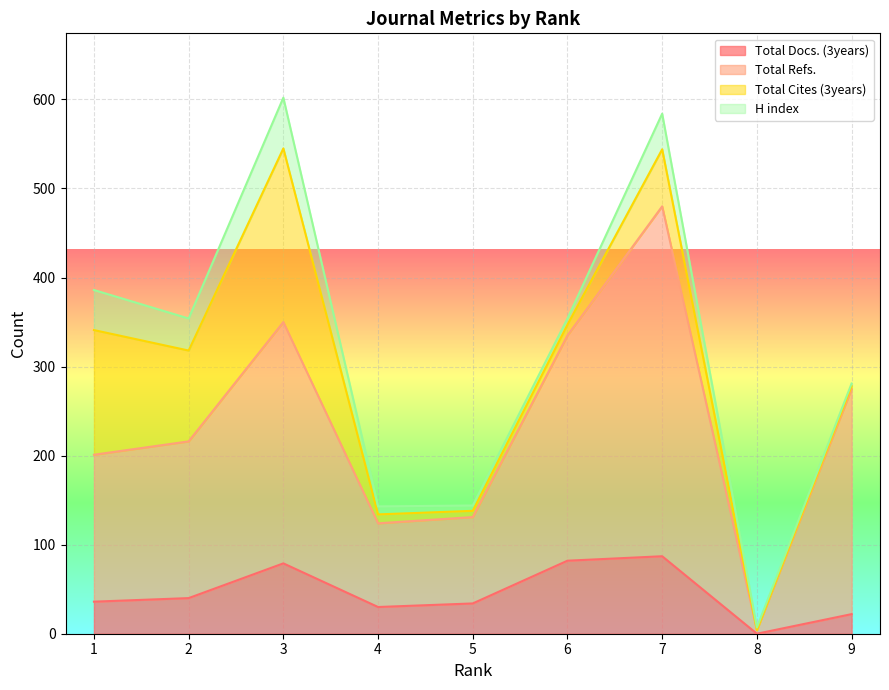

How many lines are shown in the chart?

4